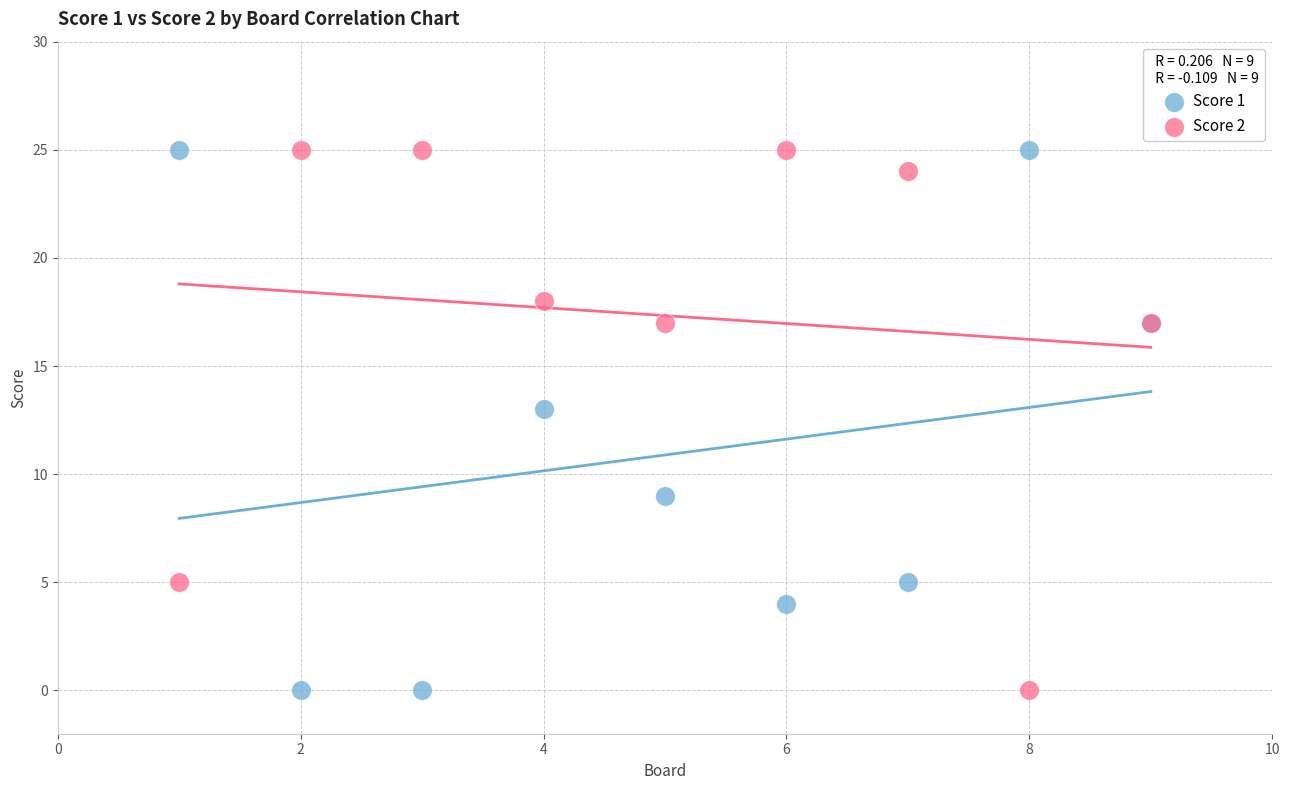

Across all series, what Y value is closest to 12?

13